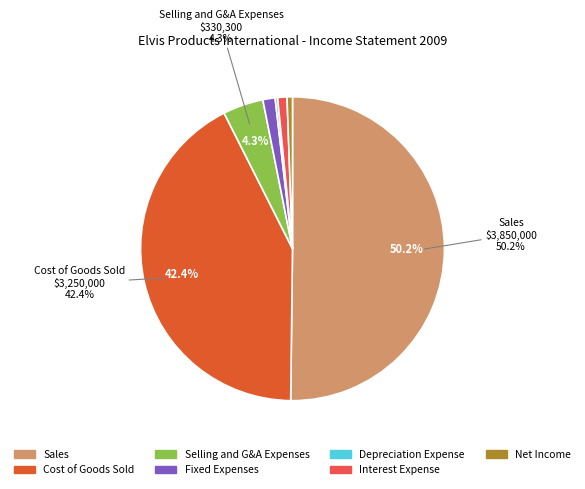

Which has a higher value, Interest Expense or Selling and G&A Expenses?

Selling and G&A Expenses